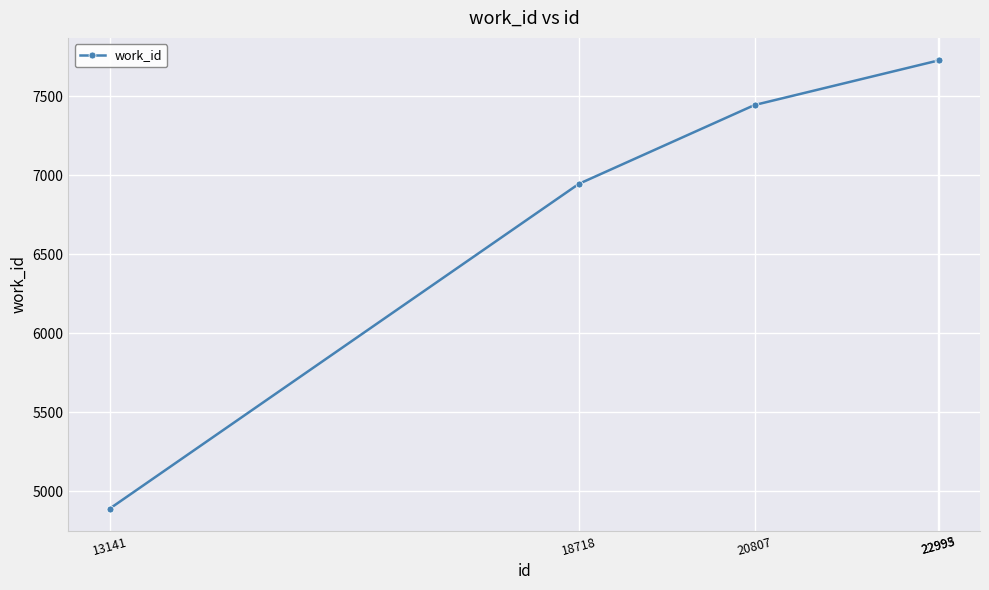

Is this an area chart (filled region under the line)?

No